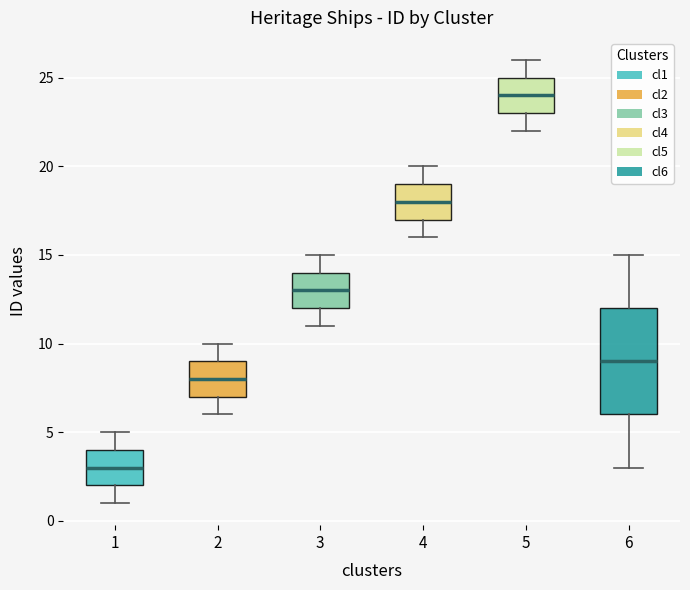

Reading left to right, transcribe this box plot: for each box, give where its median line is, the range the box spans, and where its two whiskers end, as read against the y-axis. The values are not printed on the chart, so give them approximately, as read against the axis.

1: median 3, box 2 to 4, whiskers 1 to 5
2: median 8, box 7 to 9, whiskers 6 to 10
3: median 13, box 12 to 14, whiskers 11 to 15
4: median 18, box 17 to 19, whiskers 16 to 20
5: median 24, box 23 to 25, whiskers 22 to 26
6: median 9, box 6 to 12, whiskers 3 to 15